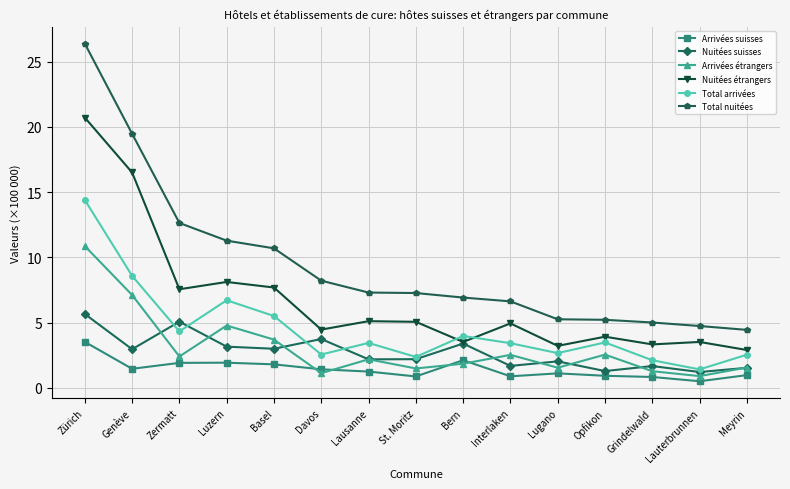

How many lines are shown in the chart?

6